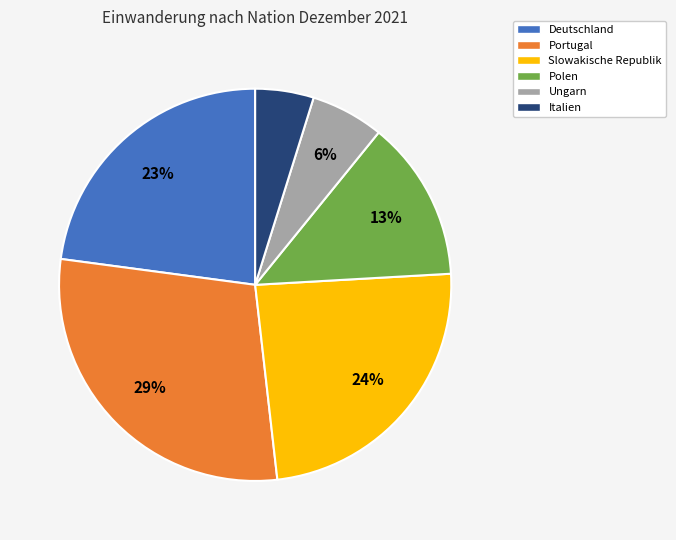

To the nearest percent, what is the difference between the Portugal and Slowakische Republik slice percentages?

5%